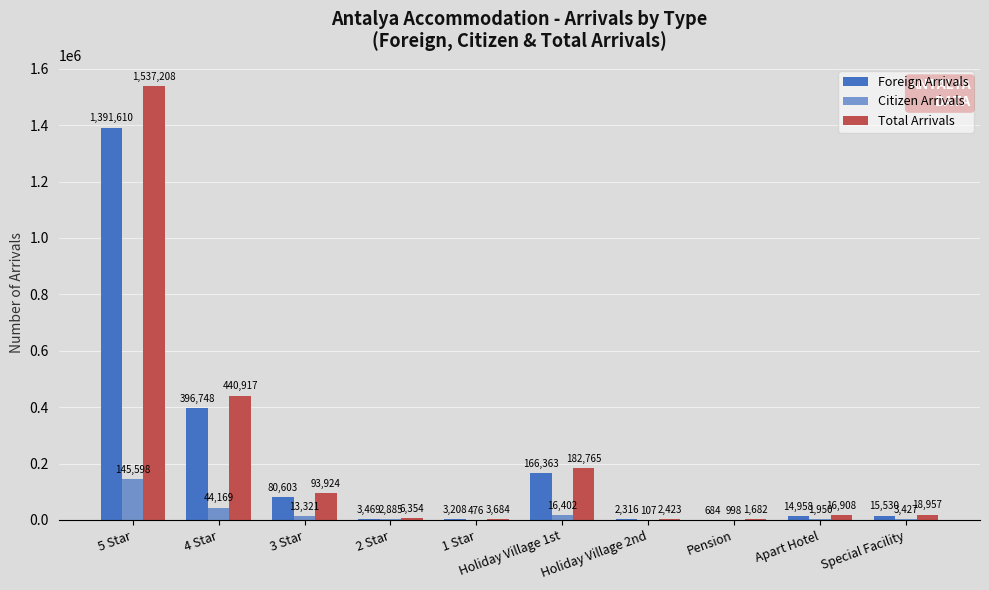

List the series in order of their peak value, lowest first.

Citizen Arrivals, Foreign Arrivals, Total Arrivals